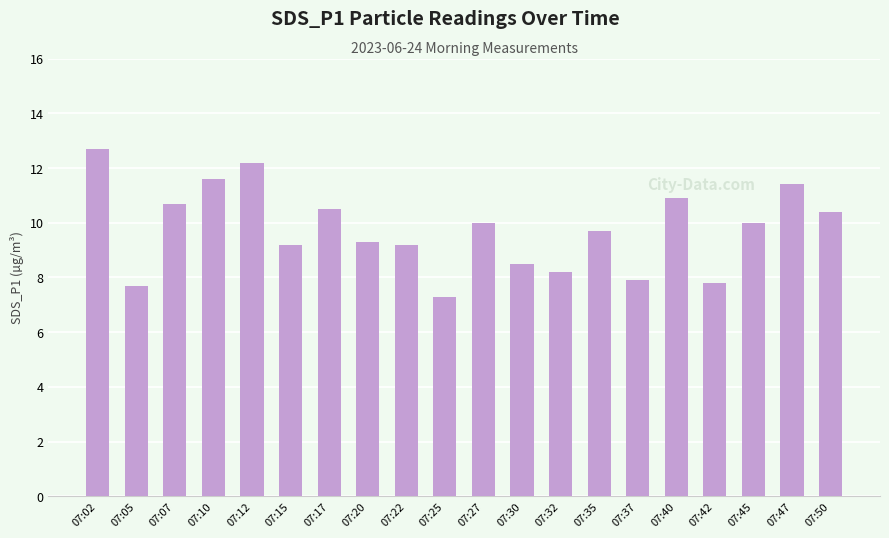

What is the value of the 18th bar from the left?

10.0